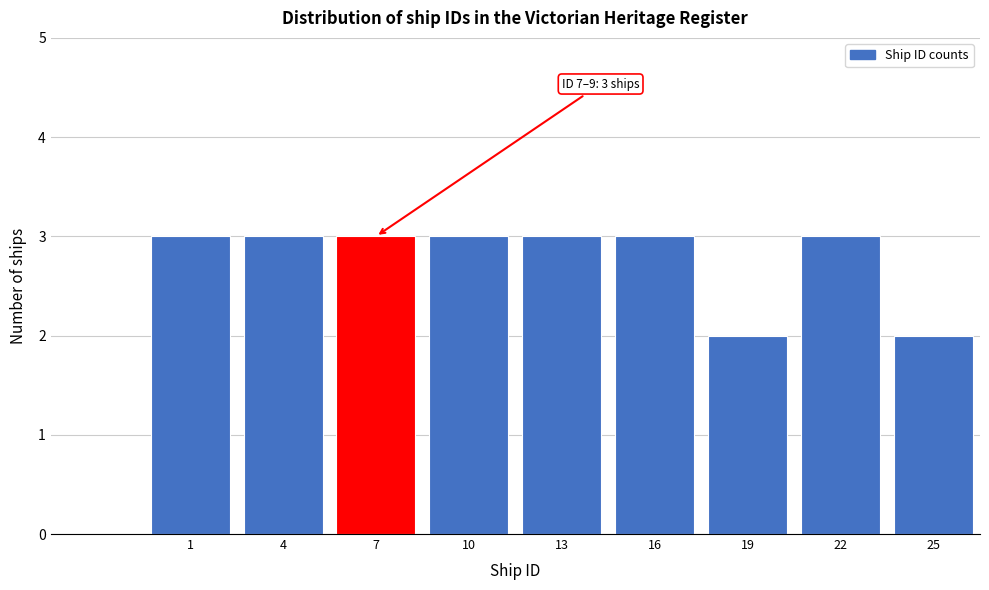

Reading left to right, transcribe all the data shown in this chart.

1=3	4=3	7=3	10=3	13=3	16=3	19=2	22=3	25=2